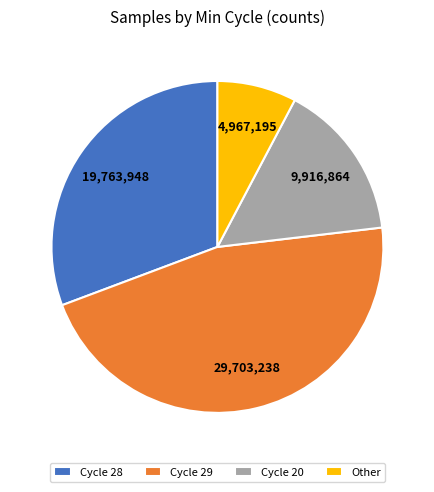

Rank the categories by value from lowest to highest.

Other, Cycle 20, Cycle 28, Cycle 29